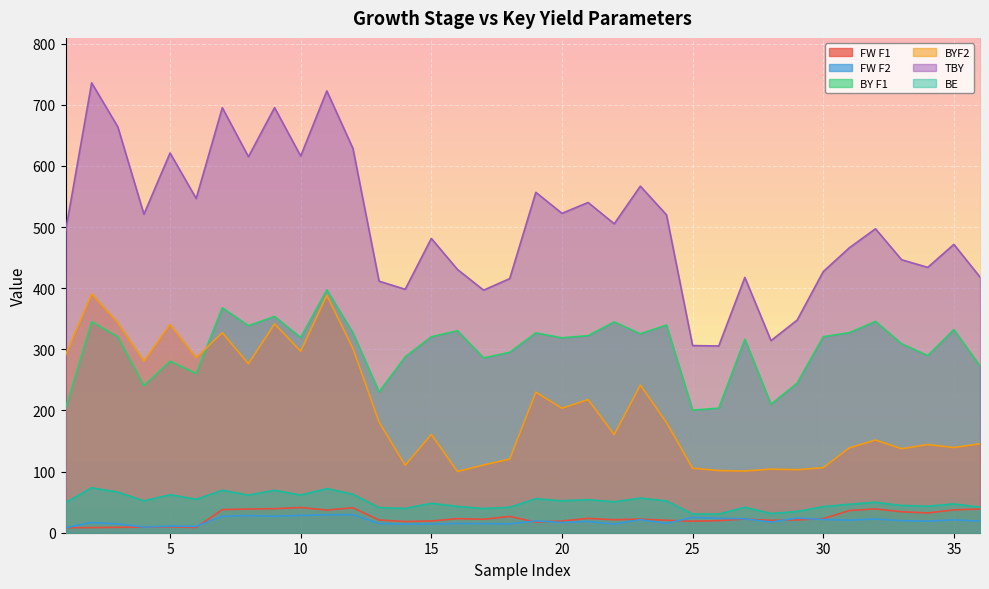

Rank the categories by TBY value from lowest to highest.

26, 25, 28, 29, 17, 14, 13, 18, 27, 36, 30, 16, 34, 33, 31, 35, 15, 1, 32, 22, 24, 4, 20, 21, 6, 19, 23, 8, 10, 5, 12, 3, 7, 9, 11, 2